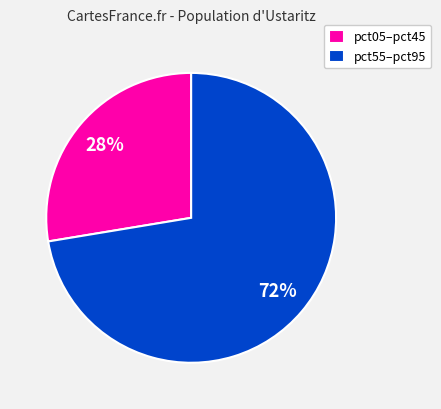

Does pct55–pct95 represent more than half of the total?

Yes